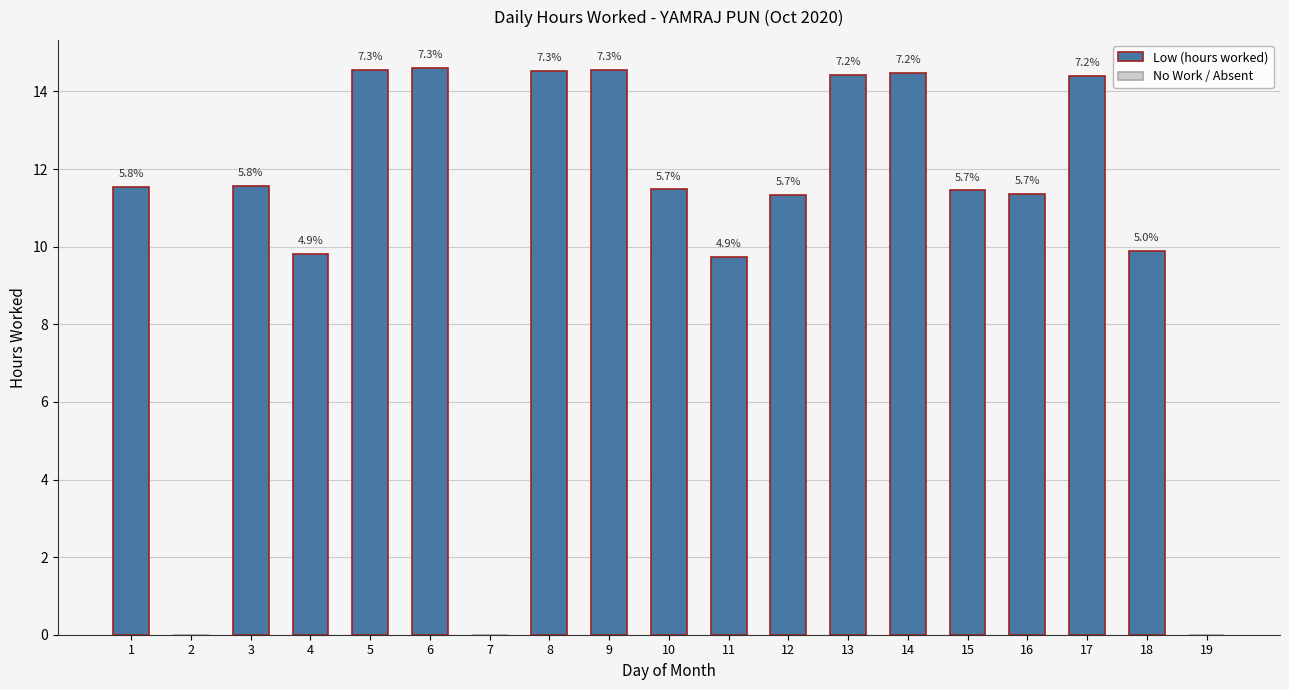

How many data points are above 11?

13